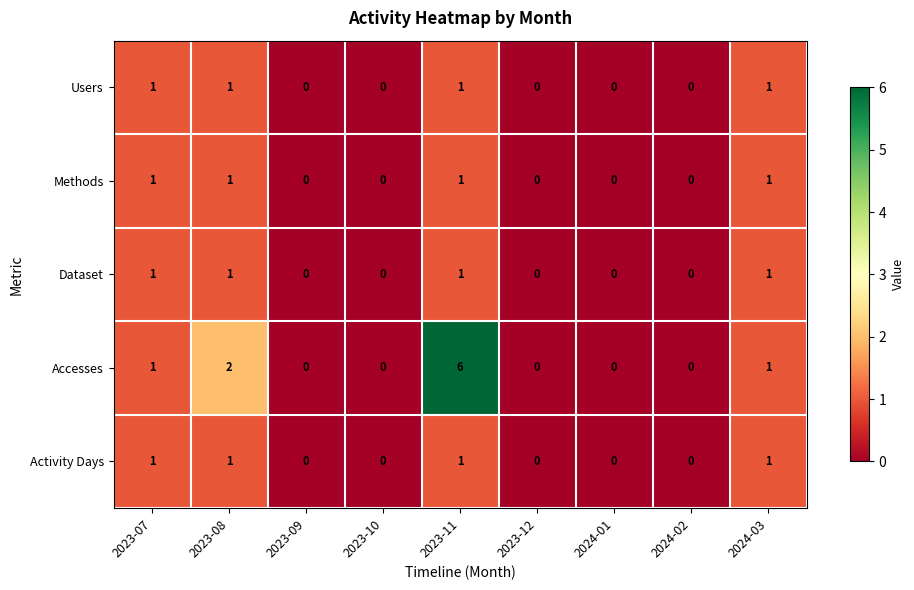

What is the maximum value shown in the chart?

6